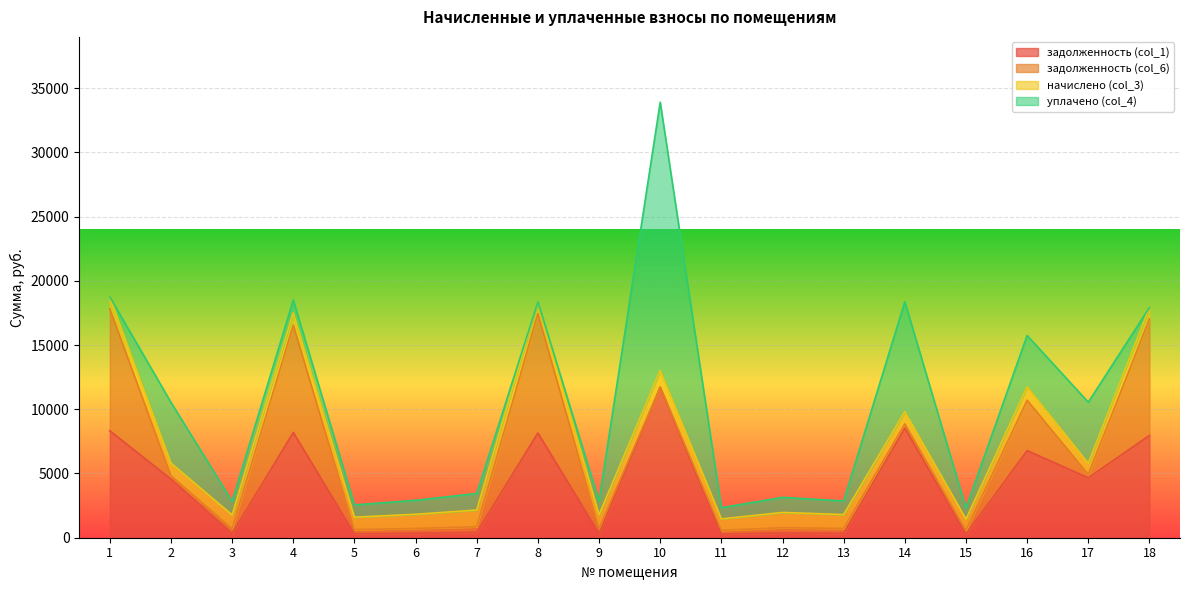

Which series has the largest total across all categories?

задолженность (col_1)